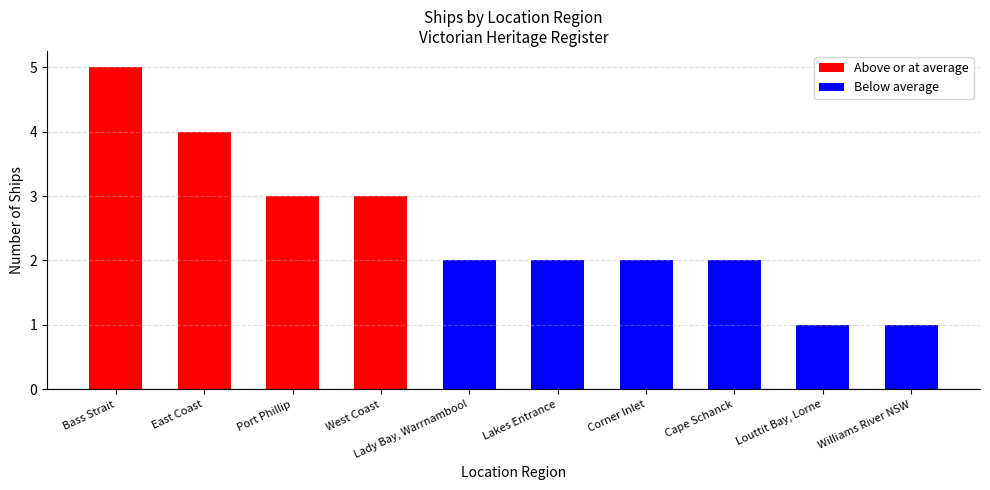

Between Lady Bay, Warrnambool and Bass Strait, which is larger?

Bass Strait